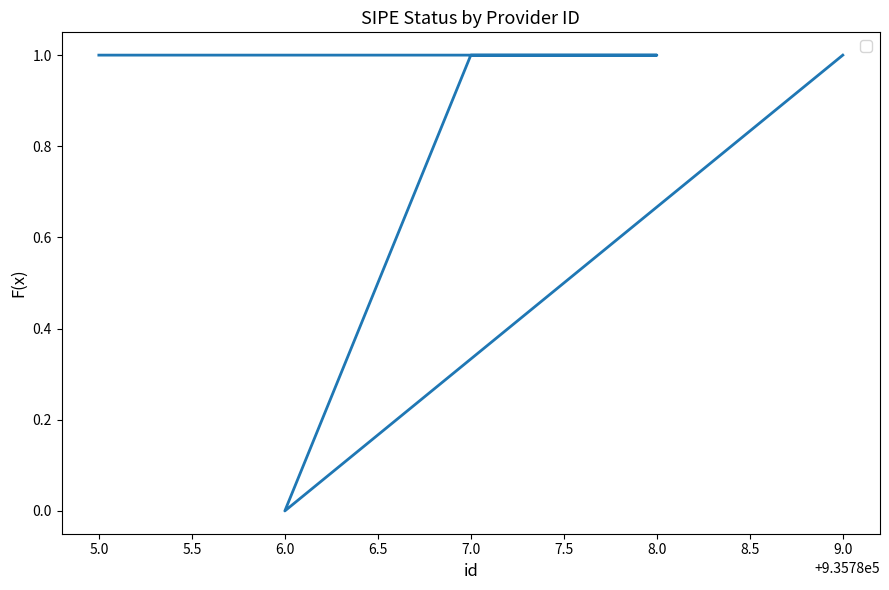

How many categories are shown in the chart?

5